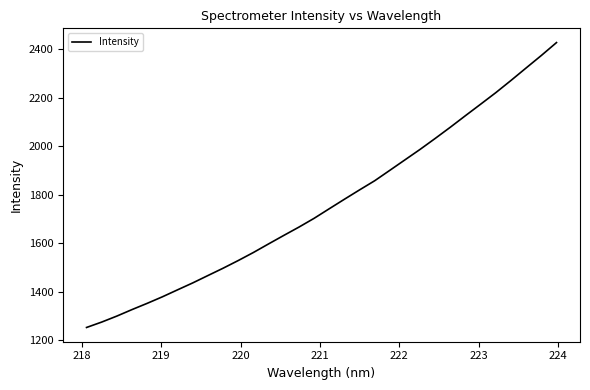

What is the greatest value displayed?

2426.7